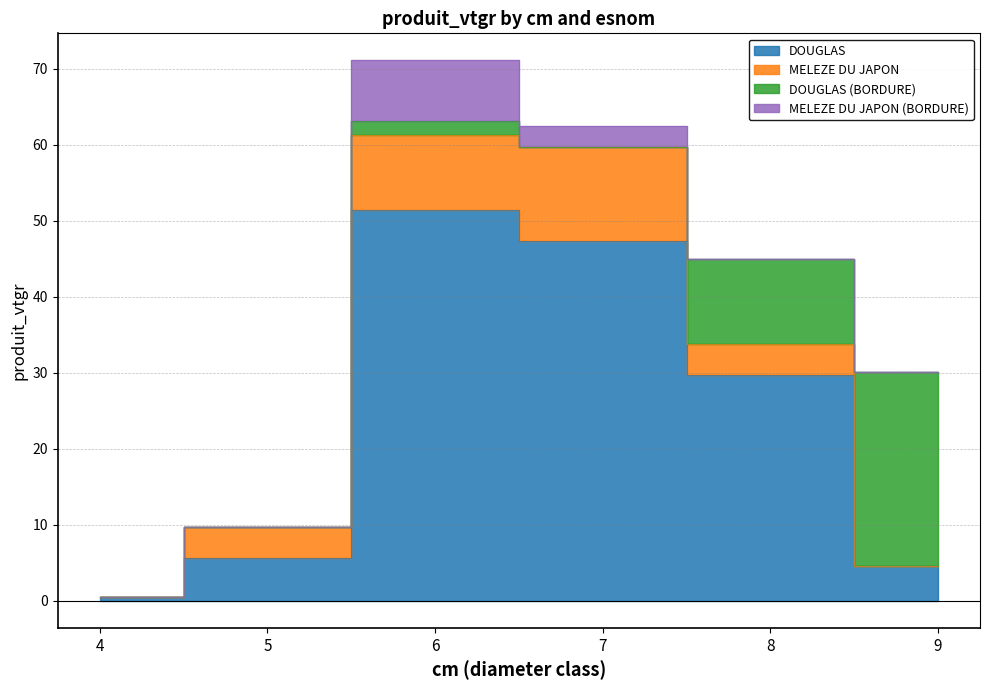

At which label does DOUGLAS (BORDURE) reach its peak?

9